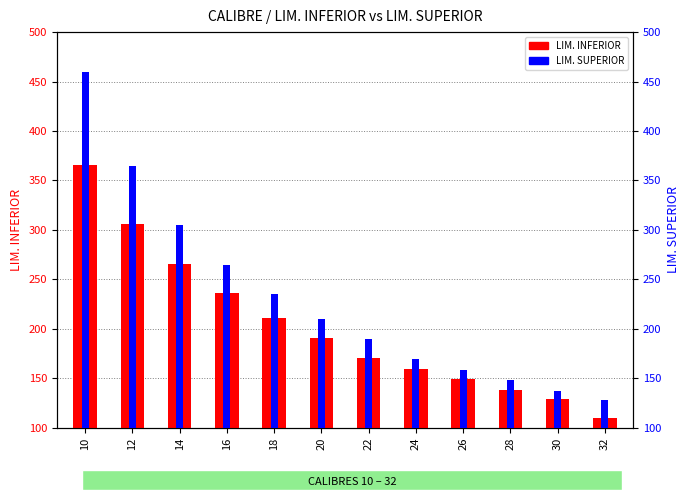

Which series has the largest total across all categories?

LIM. SUPERIOR